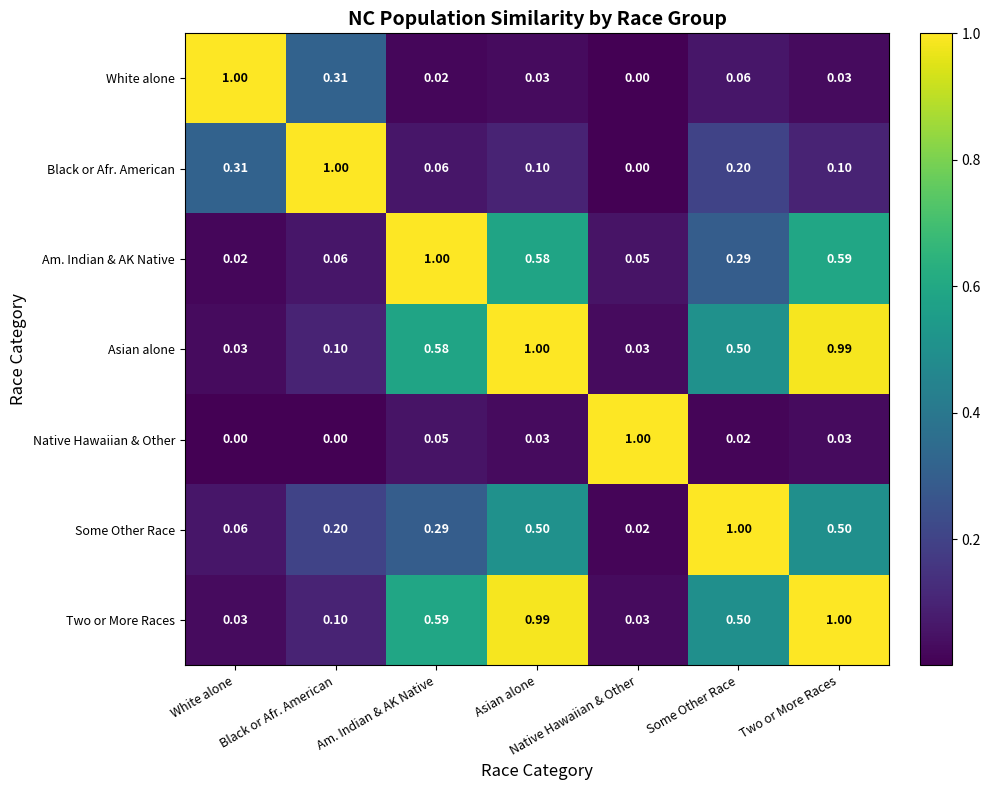

At which label does White alone reach its minimum?

Native Hawaiian & Other